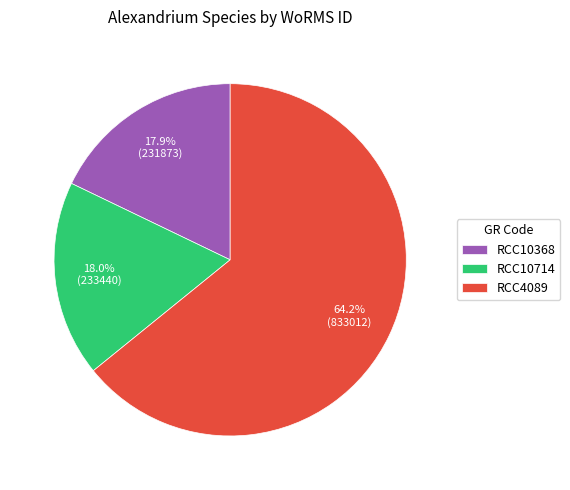

The RCC10368 slice represents 18% of the pie. True or false?

True